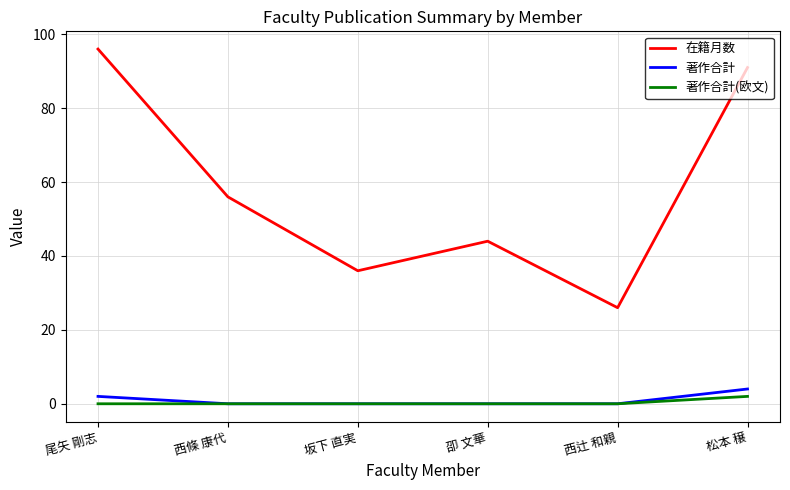

What is the sum of the 在籍月数 values at 西辻 和親 and 坂下 直実?

62